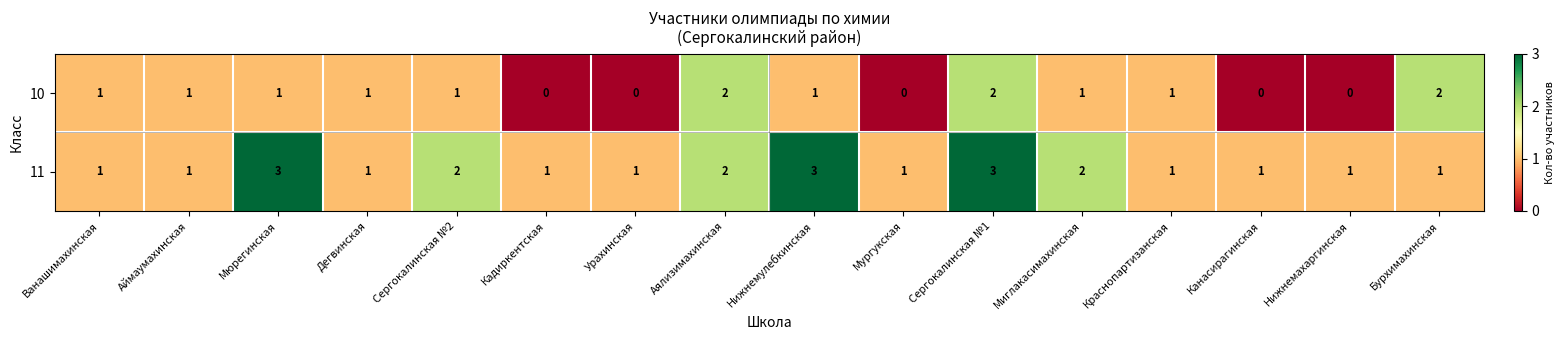

What is the total value across all series at Аялизимахинская?

4